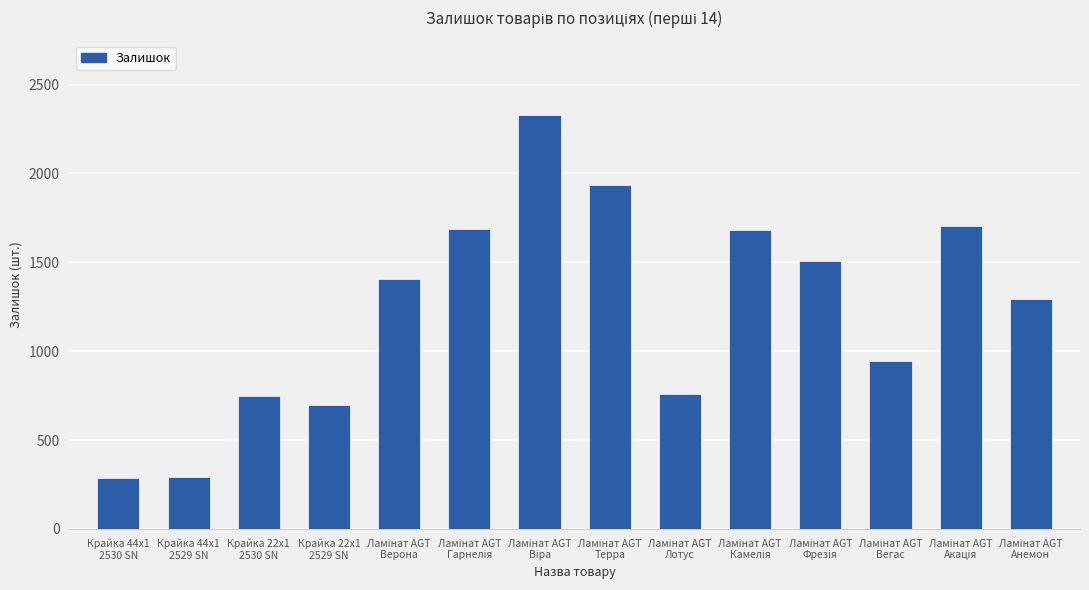

What is the sum of all values?

17265